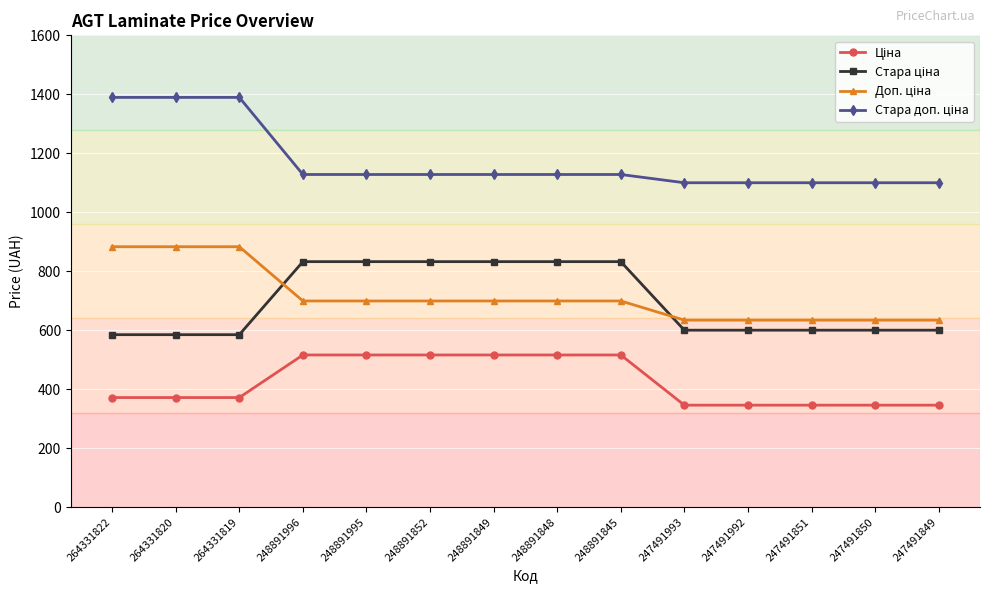

What is the total value across all series at 248891996?

3175.2